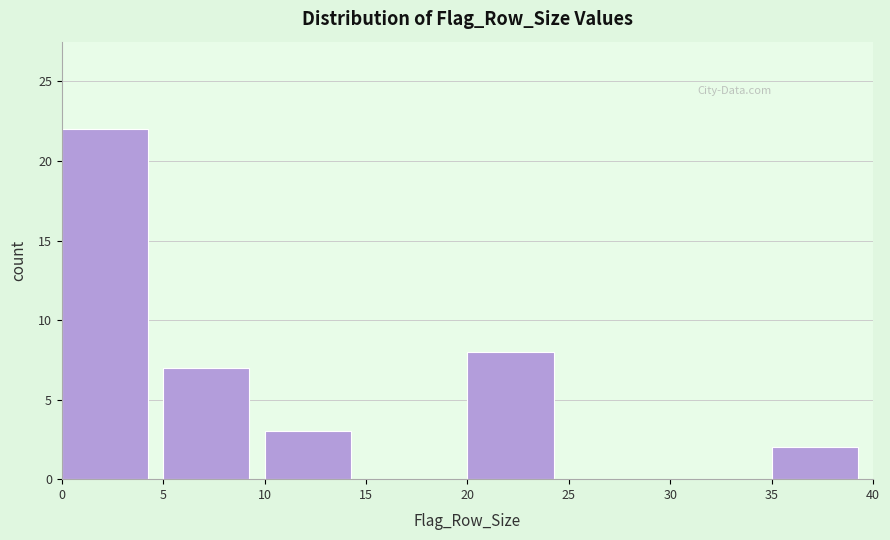

Reading left to right, list every bar in this chart as the range it spans on the x-axis followed by its height. The values are not printed on the chart, so give them approximately, as read against the axis.

0 to 5: 22
5 to 10: 7
10 to 15: 3
15 to 20: 0
20 to 25: 8
25 to 30: 0
30 to 35: 0
35 to 40: 2